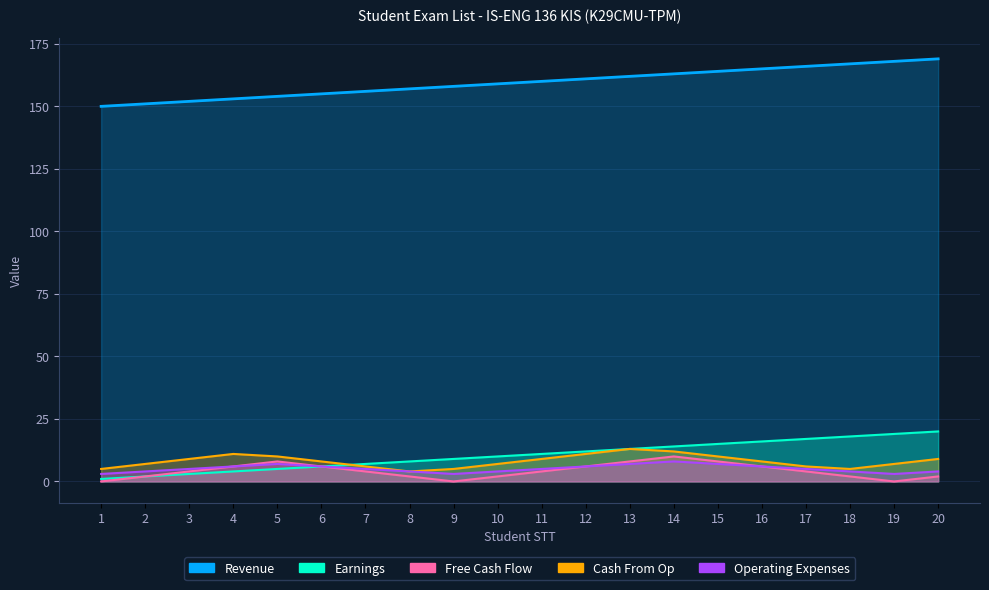

Is it true that Cash From Op equals 7 at 10?

True